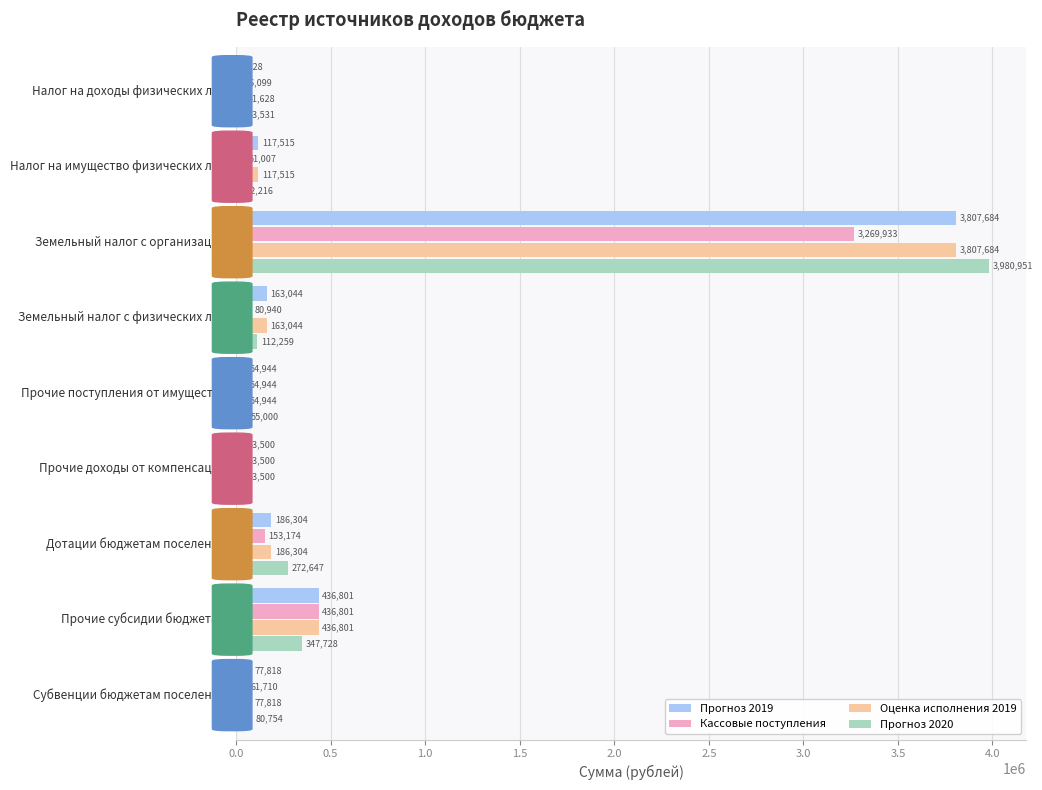

Which series has the largest total across all categories?

Оценка исполнения 2019